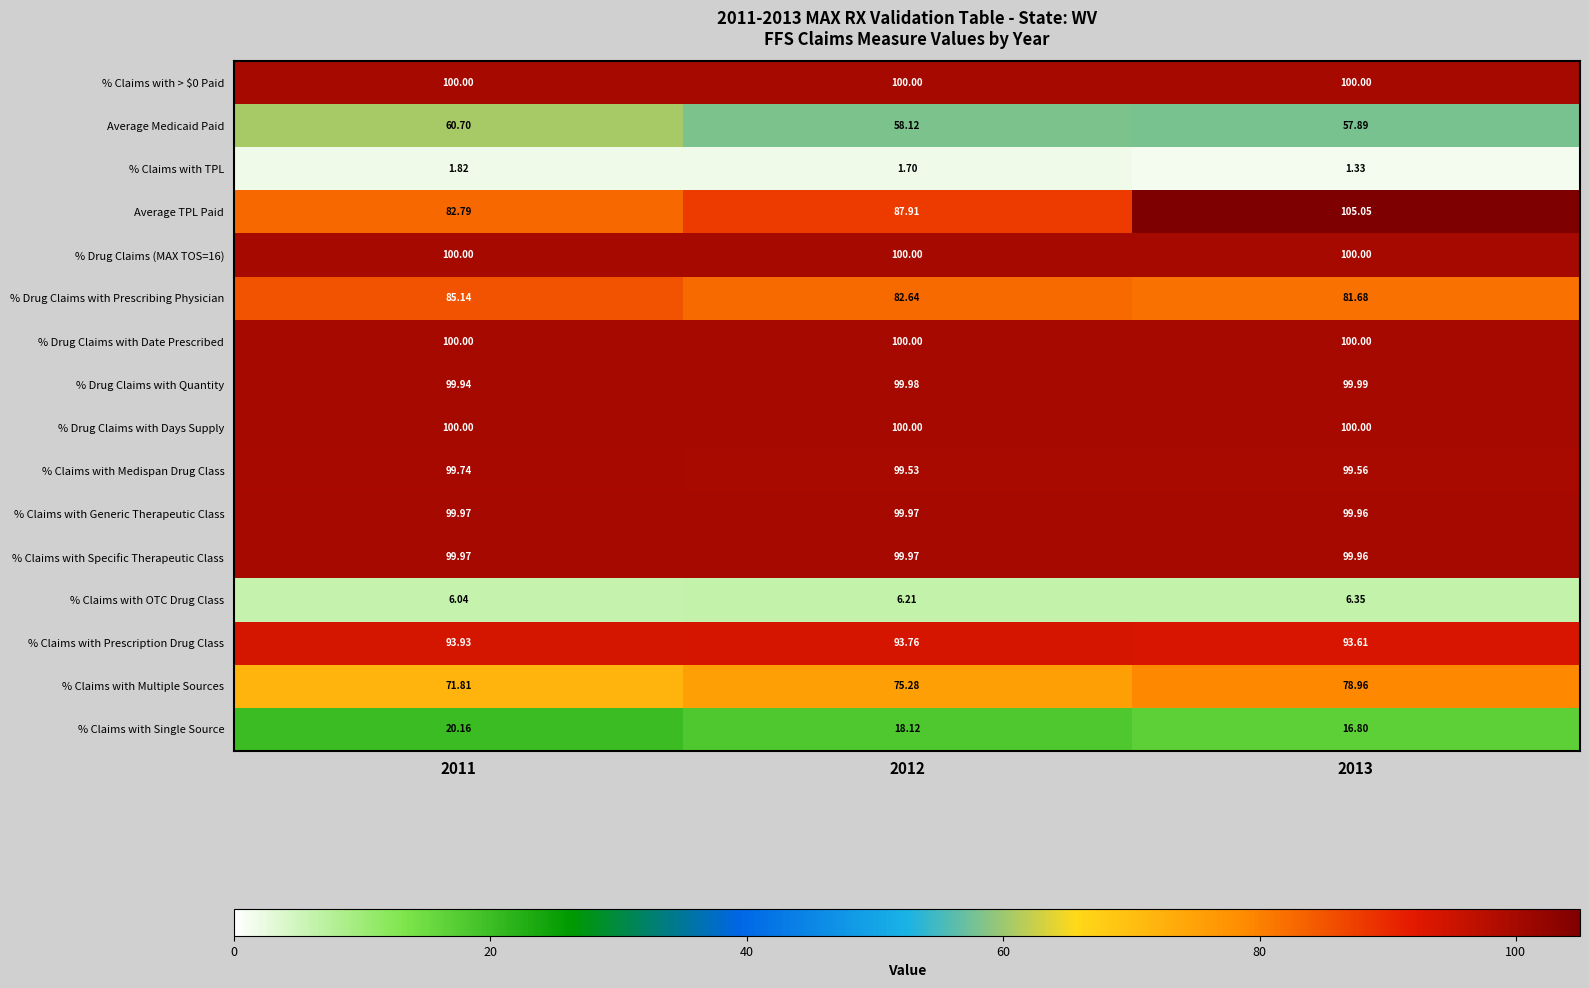

Is the value of Average TPL Paid at 2013 greater than the value of % Drug Claims with Quantity at 2011?

Yes